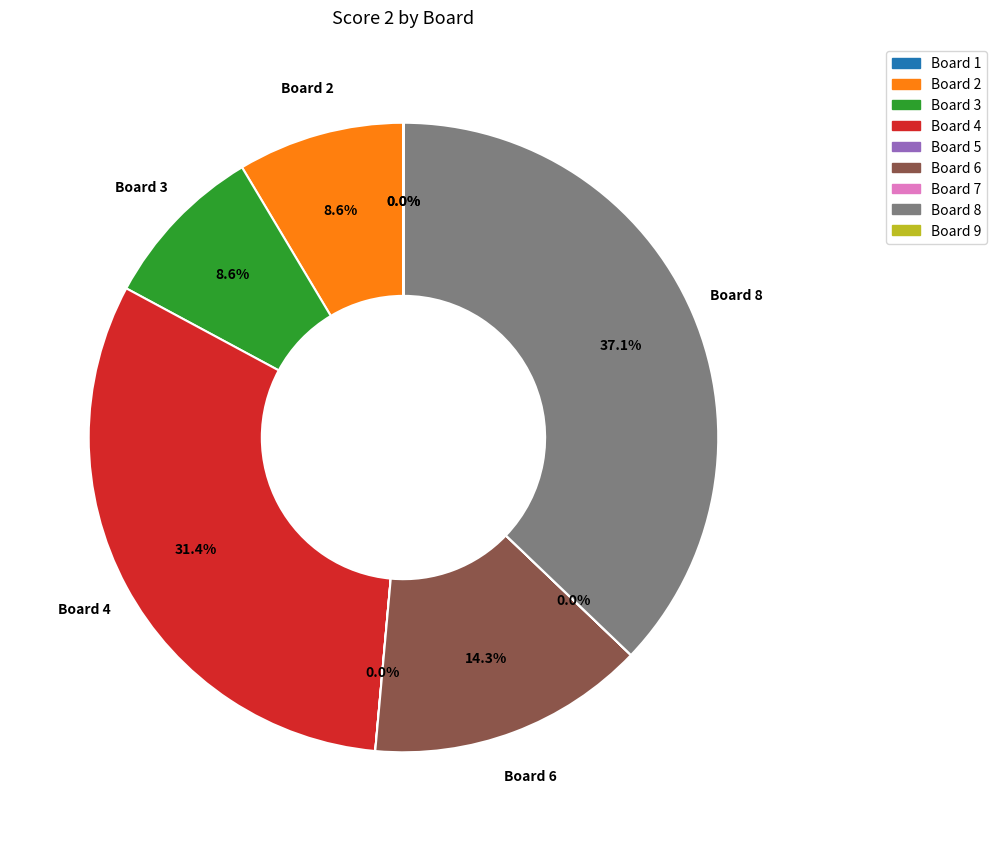

What percentage is NOT represented by Board 3?

91.4%